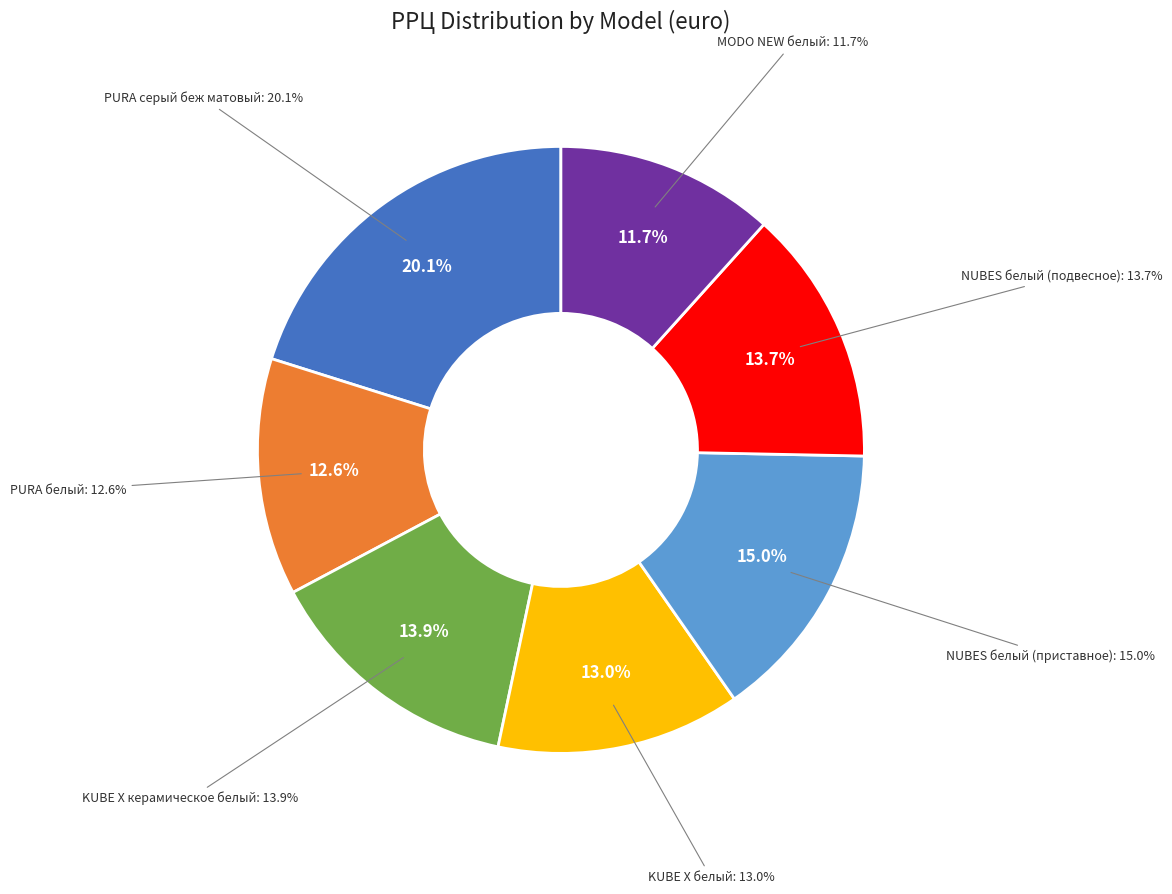

Is there a majority slice in this chart?

No